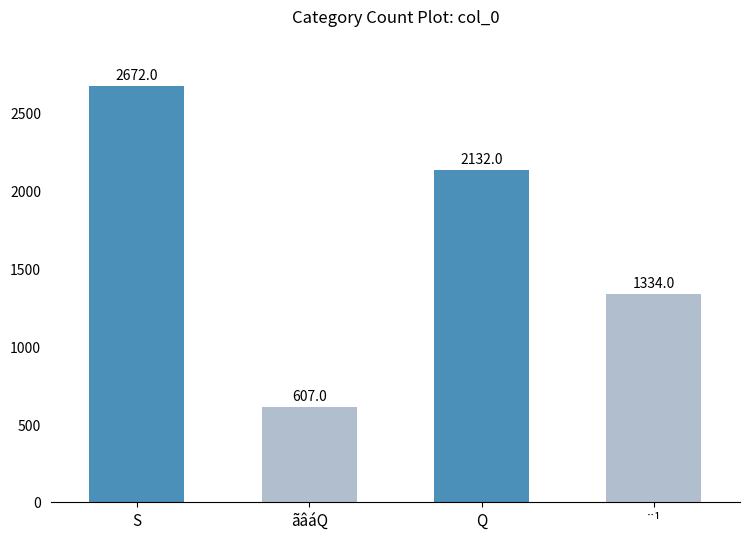

Rank the categories by value from lowest to highest.

ãâáQ, ¨¹, Q, S